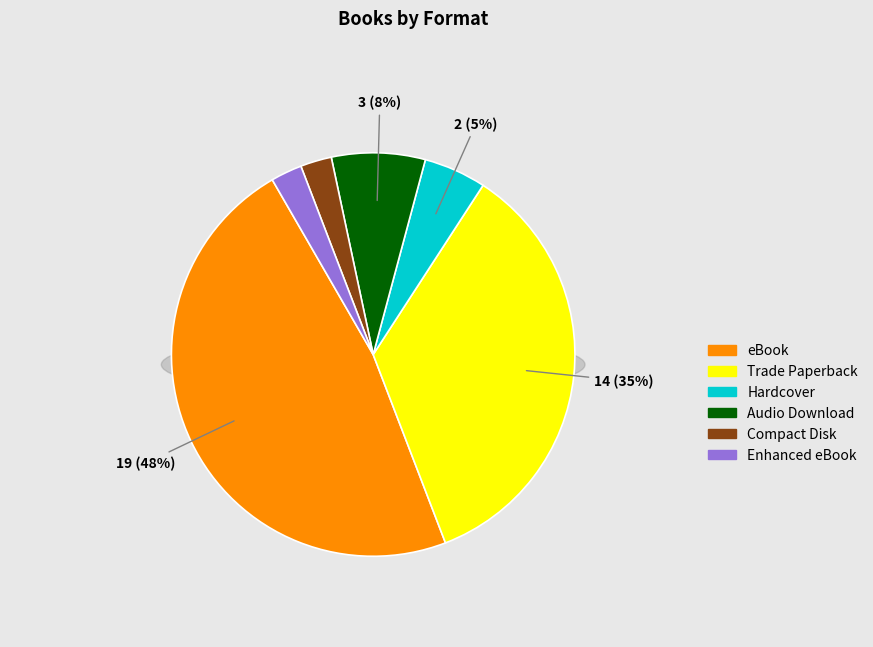

Count the number of slices in the pie.

6